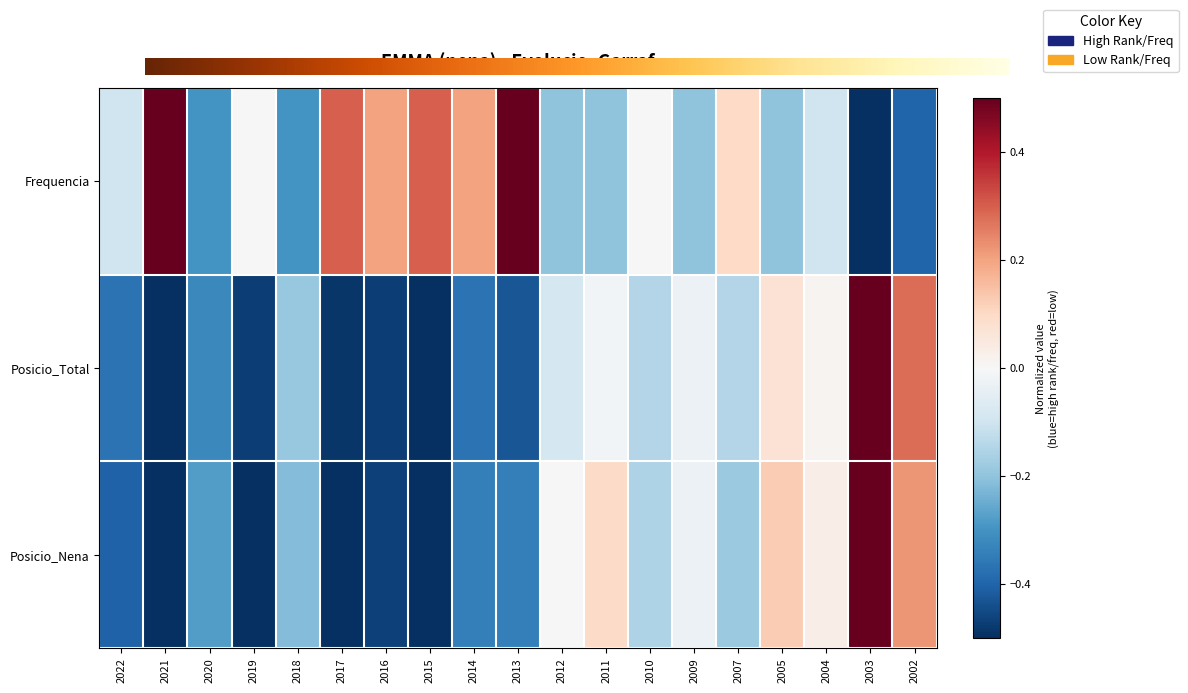

What is the spread (max minus min) of values at 2019?

0.5